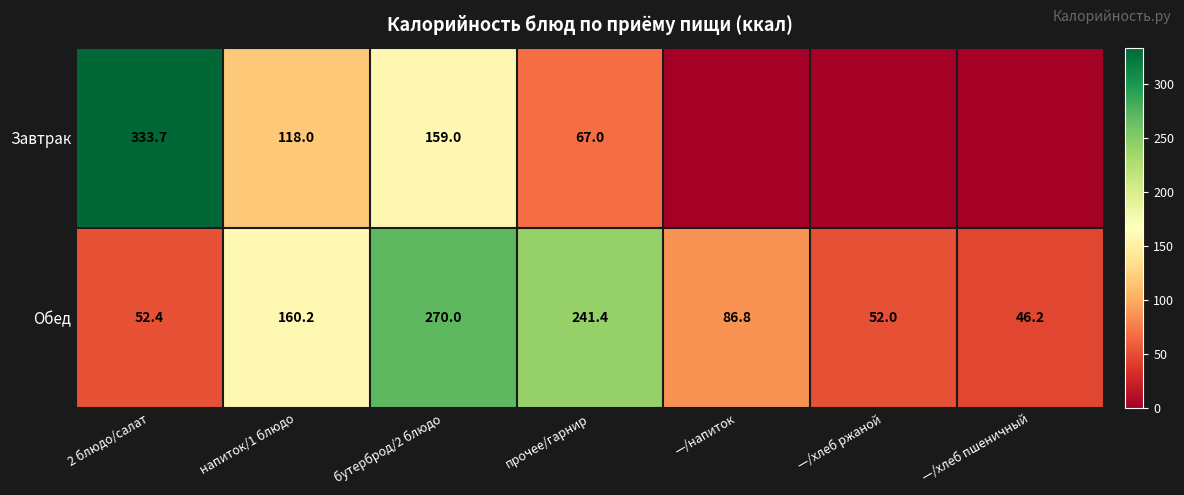

Read the Обед value at —/хлеб пшеничный.

46.2